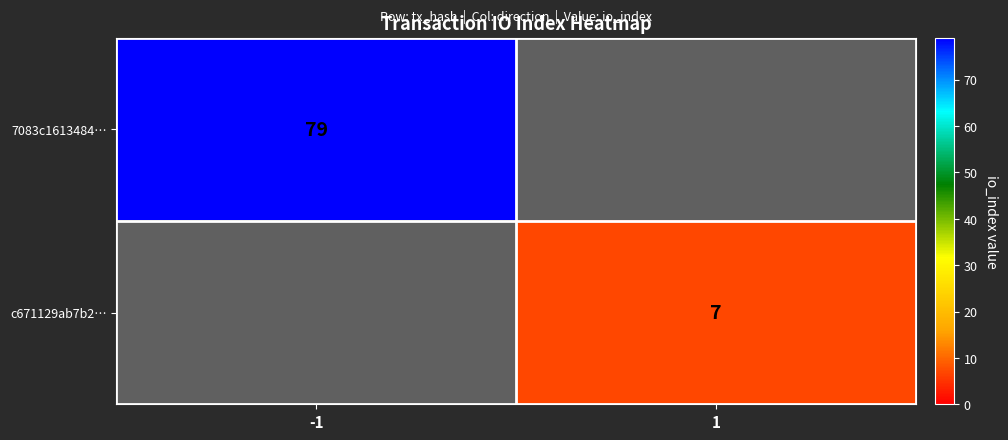

True or false: c671129ab7b2… has a value of 7 at 1.

True